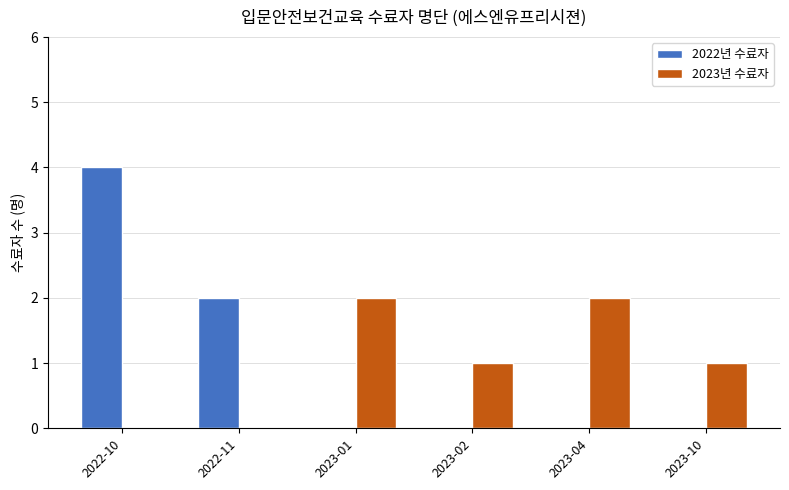

True or false: 2023년 수료자 has a value of 0 at 2022-11.

True